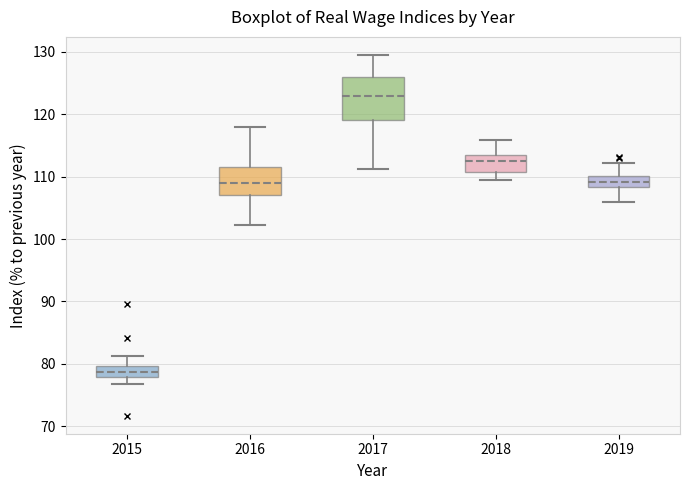

Reading left to right, read every box against the y-axis: the position of its median line, the range the box covers, and the ends of its whiskers. The values are not printed on the chart, so give them approximately, as read against the axis.

2015: median 79, box 78 to 80, whiskers 77 to 81
2016: median 109, box 107 to 112, whiskers 102 to 118
2017: median 123, box 119 to 126, whiskers 111 to 130
2018: median 113 (inside the box), box 111 to 113, whiskers 110 to 116
2019: median 109, box 108 to 110, whiskers 106 to 112